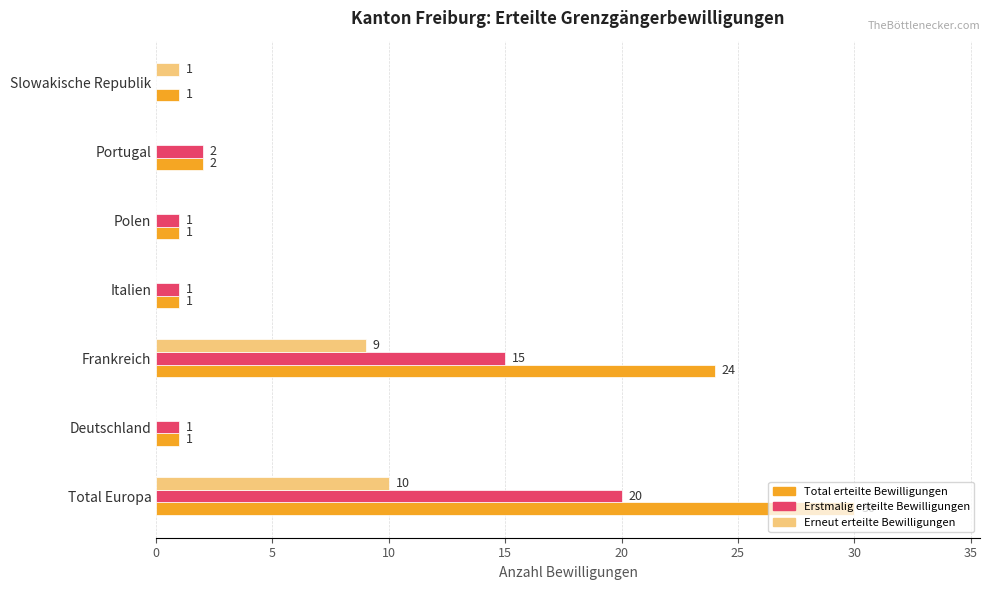

True or false: Erstmalig erteilte Bewilligungen has a value of 0 at Slowakische Republik.

True